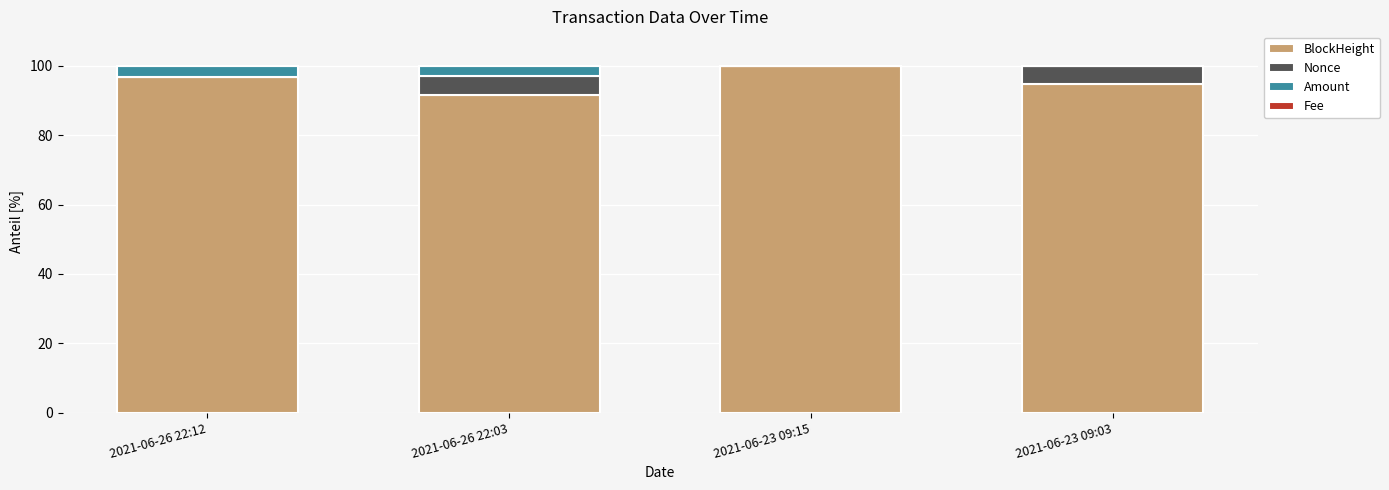

Is it true that BlockHeight equals 178.8 at 2021-06-23 09:15?

False